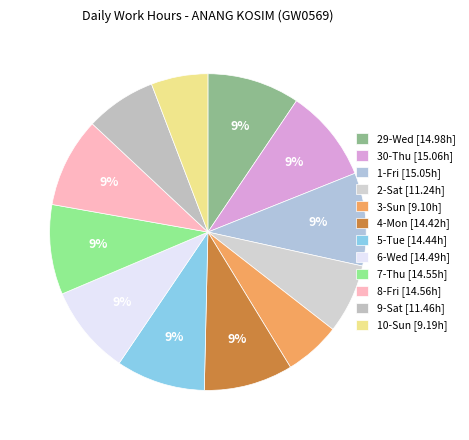

Combined, do 5-Tue and 9-Sat account for over 50%?

No